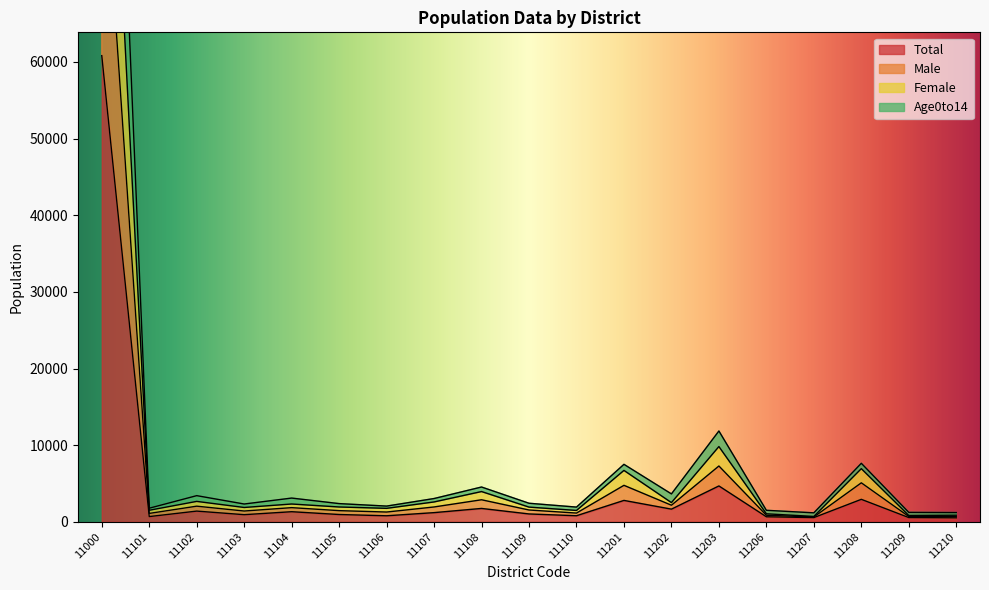

Where is the first local minimum for Age0to14?

11101